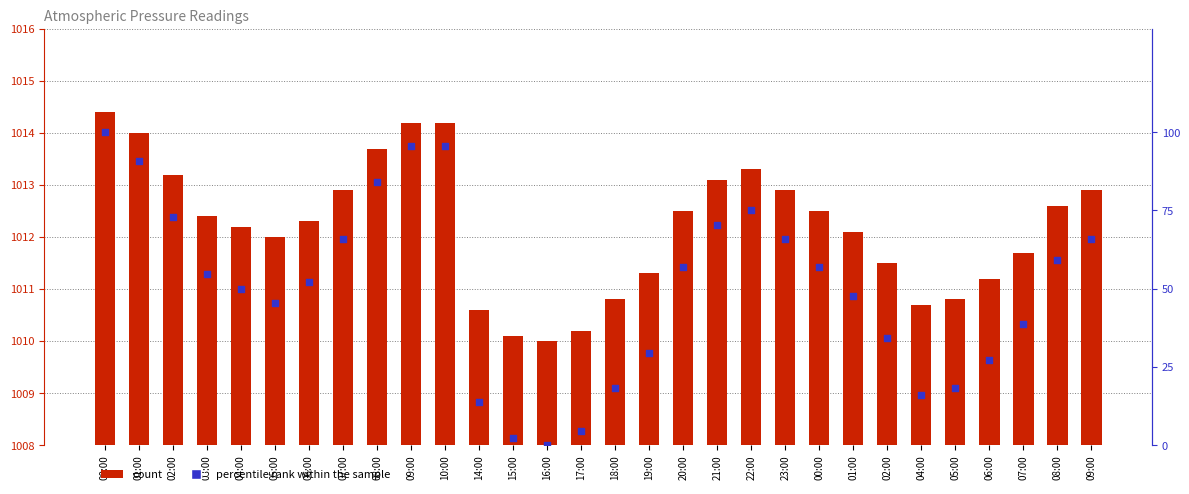

Which series has the largest Y range (max minus min)?

percentile rank within the sample